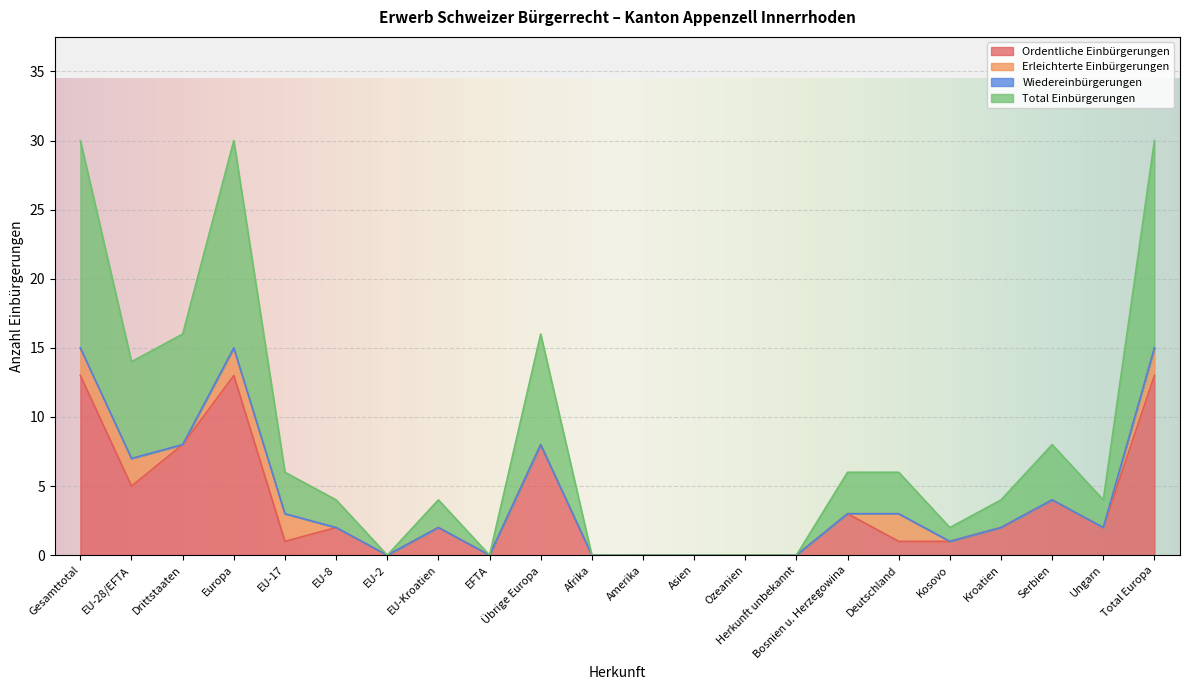

True or false: Total Einbürgerungen and Ordentliche Einbürgerungen intersect in this chart.

False